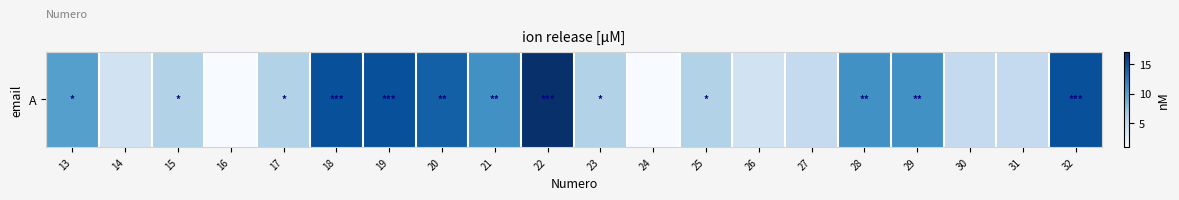

List the labels in order of value, largest first.

22, 18, 19, 32, 20, 21, 28, 29, 13, 15, 17, 23, 25, 27, 30, 31, 14, 26, 16, 24